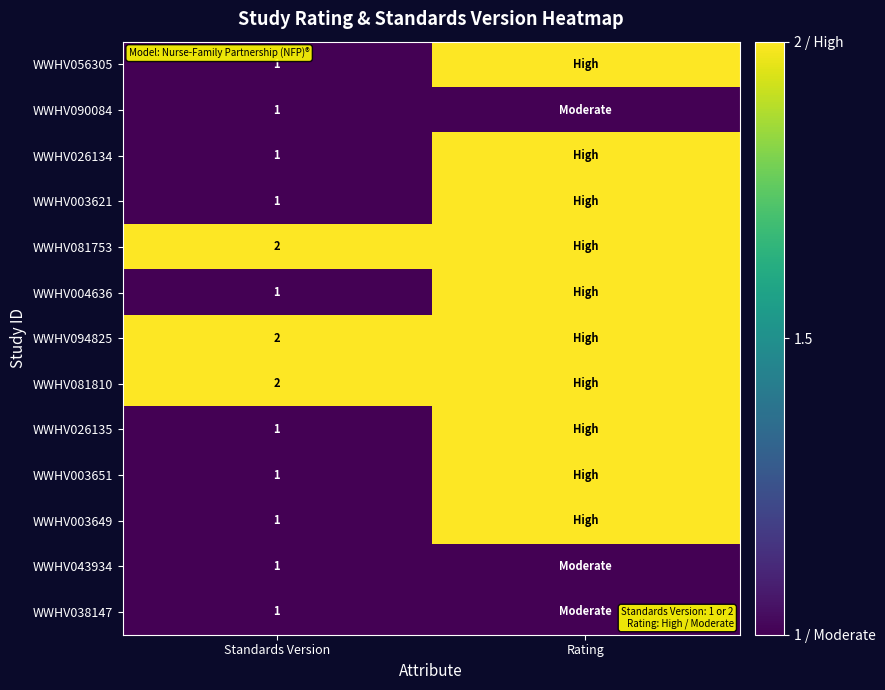

What is the total value across all series at Standards Version?

16